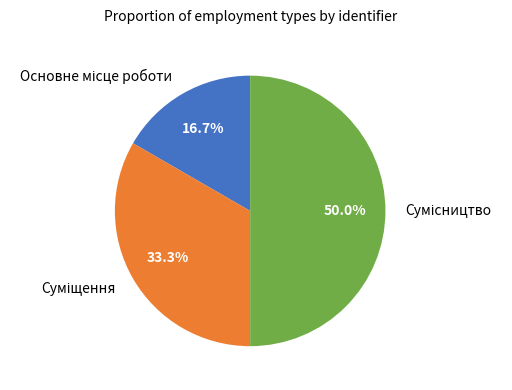

True or false: Основне місце роботи accounts for 27% of the total.

False